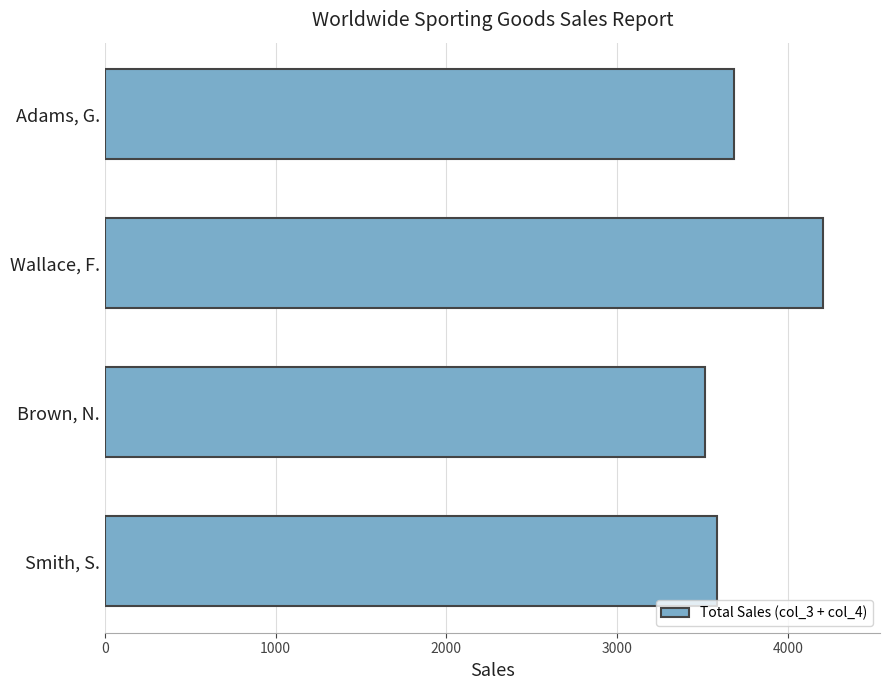

At which category does the chart reach its peak across all series?

Wallace, F.